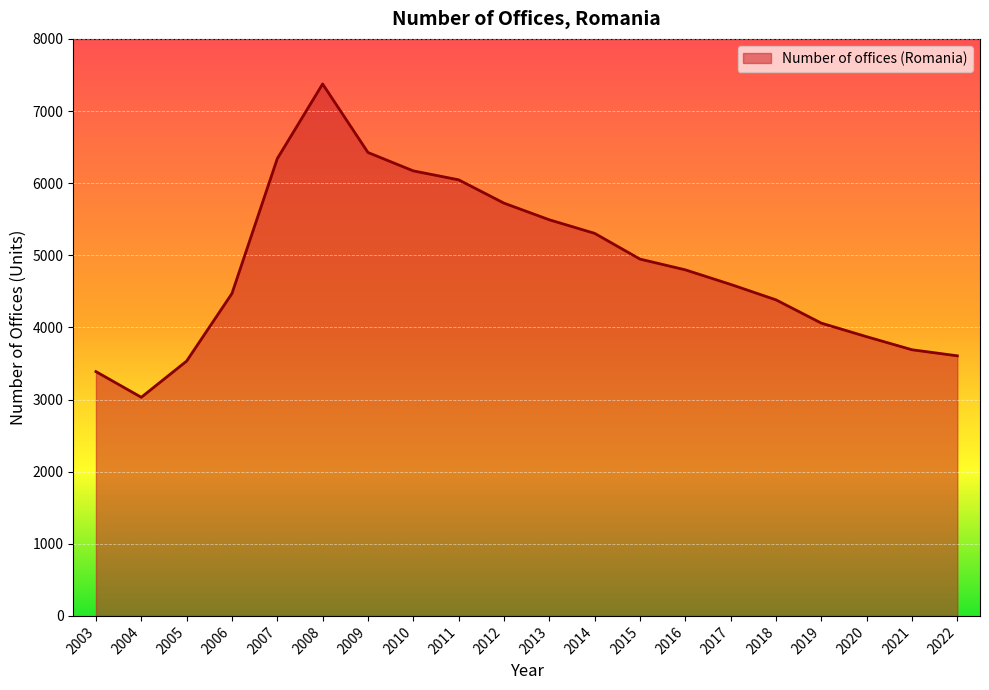

Reading right to left, extract all data points from this chart.

3606	3690	3871	4059	4382	4596	4798	4947	5304	5492	5723	6046	6170	6425	7375	6340	4470	3533	3031	3387